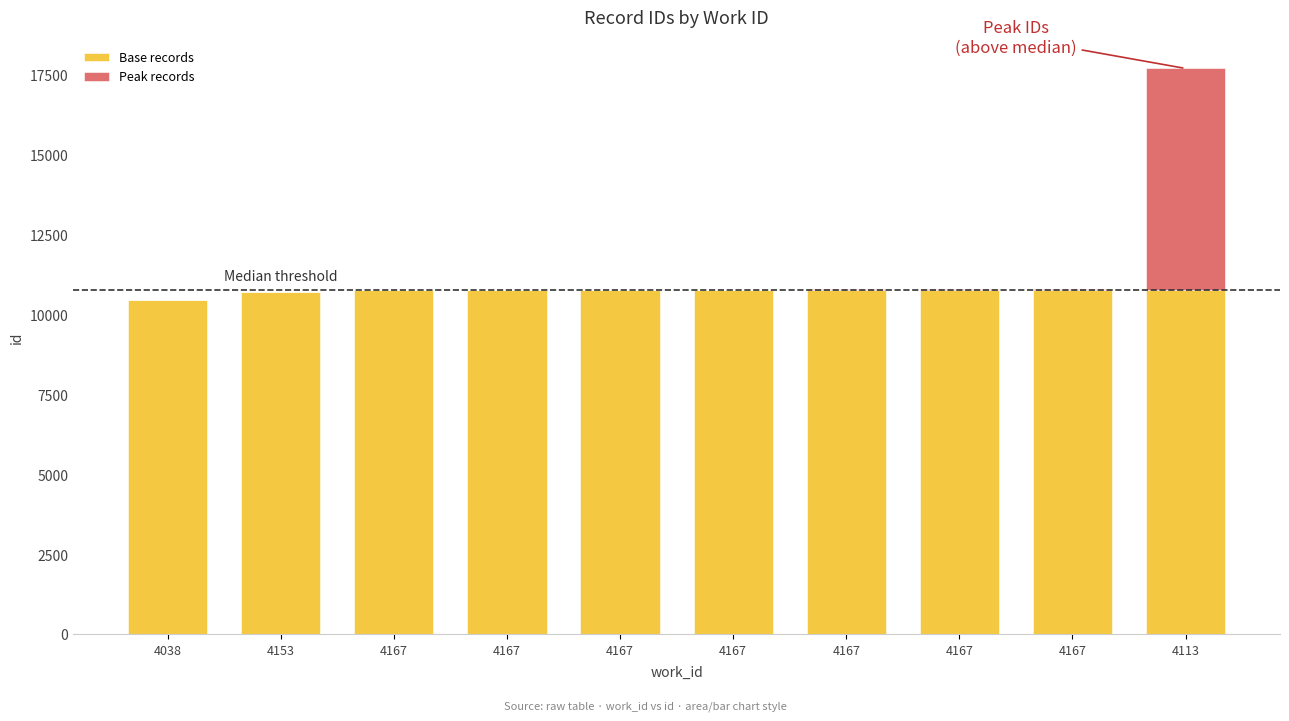

Count the number of data series in this chart.

2